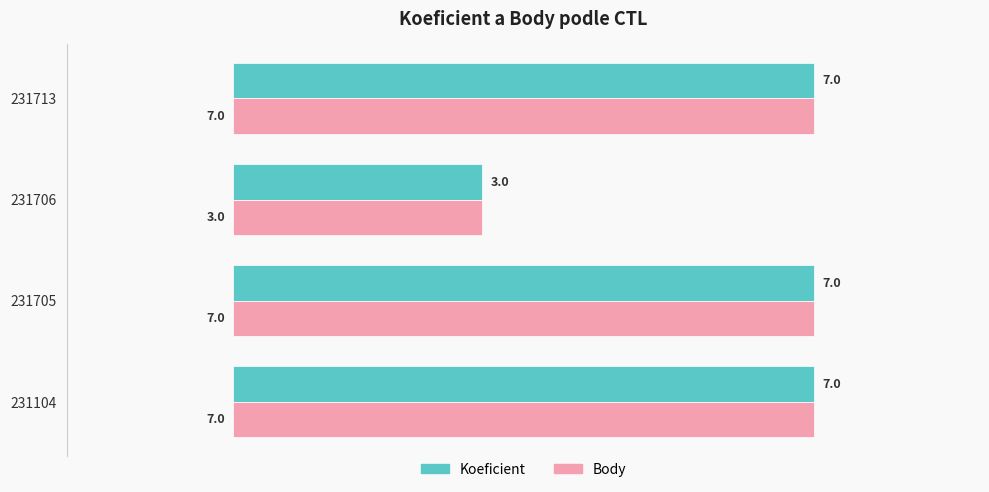

What are all the series names shown in the legend?

Koeficient, Body